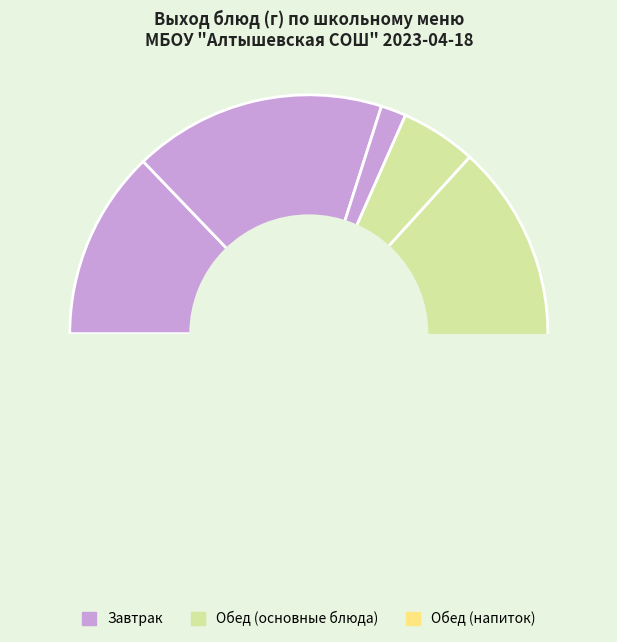

Count the number of slices in the pie.

9